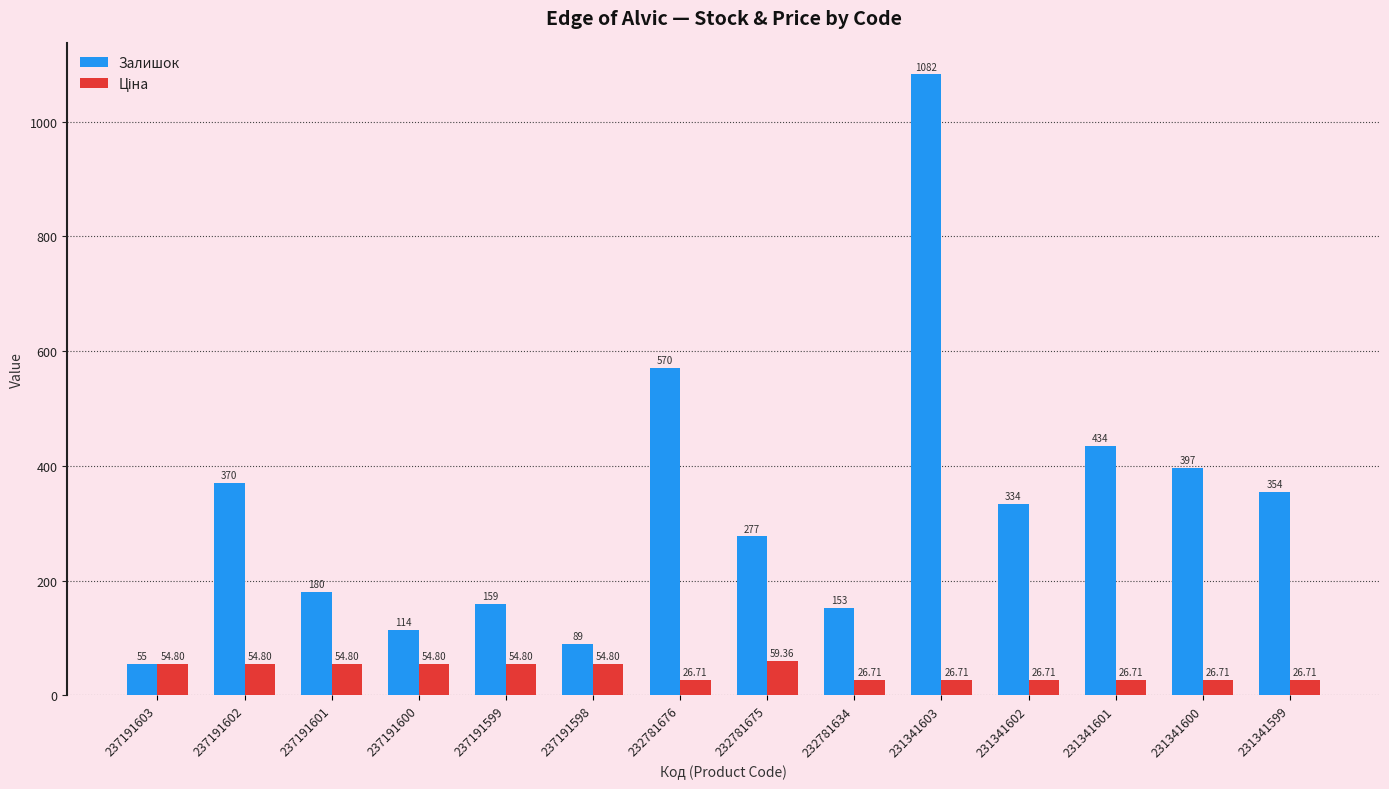

Which series has the largest range (max minus min)?

Залишок